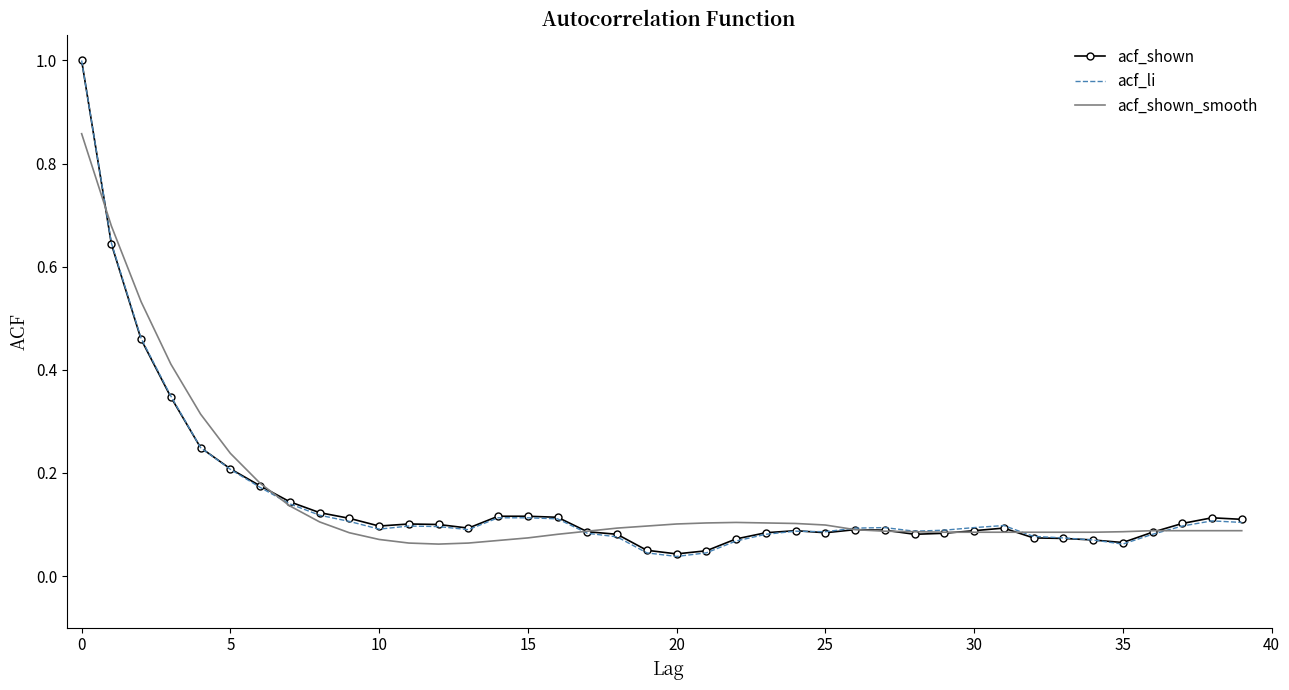

What is the sum of all acf_shown_smooth values?

6.1